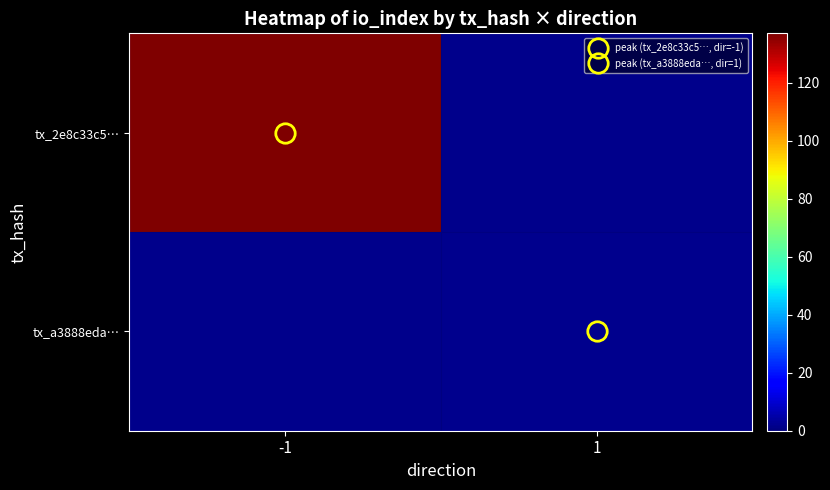

How many positive values does the tx_a3888eda… series have?

1